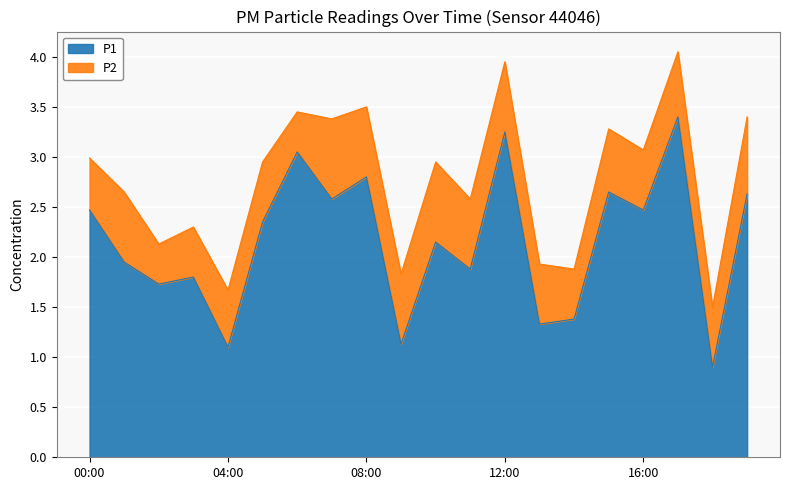

What is the sum of the values at 03:00 and 17:00?

5.2